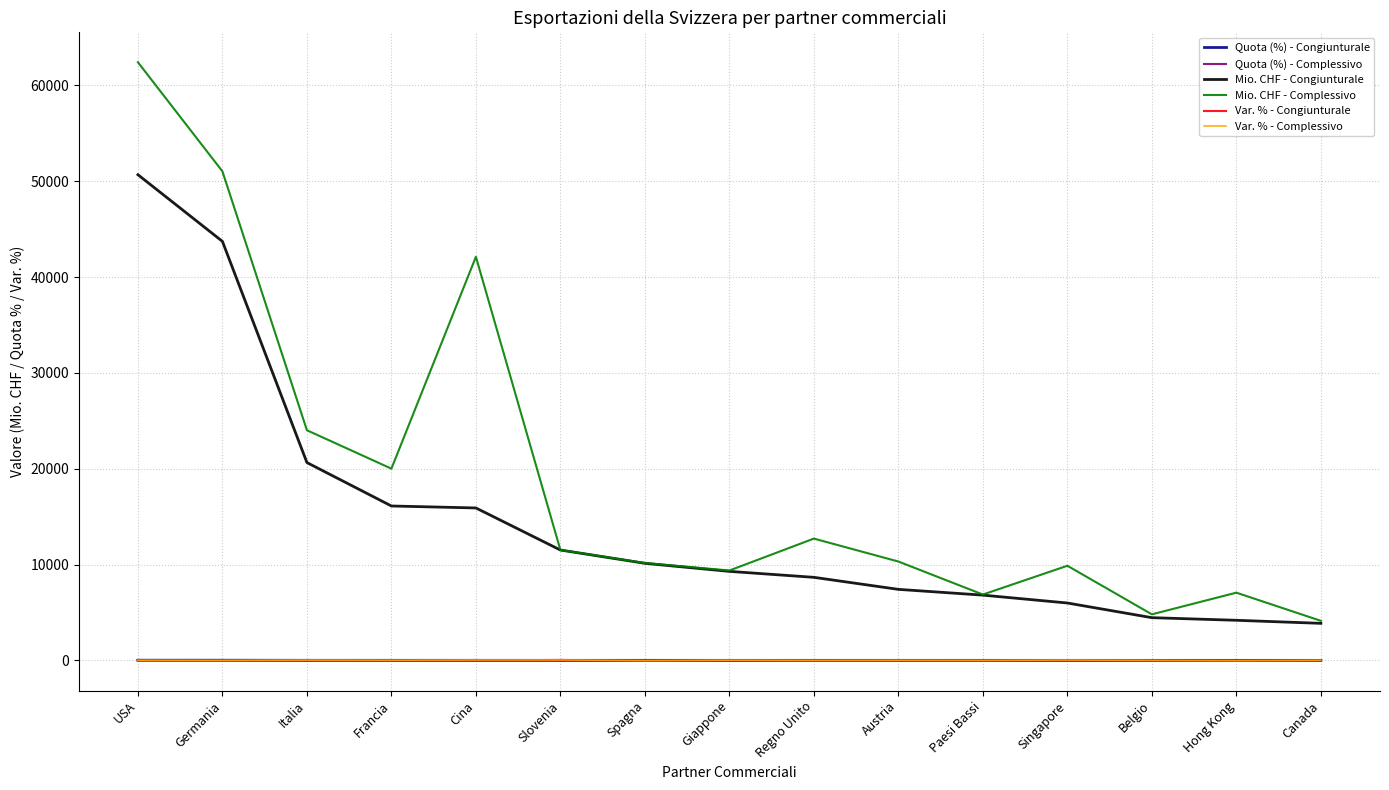

Which category has the highest value across all series?

USA